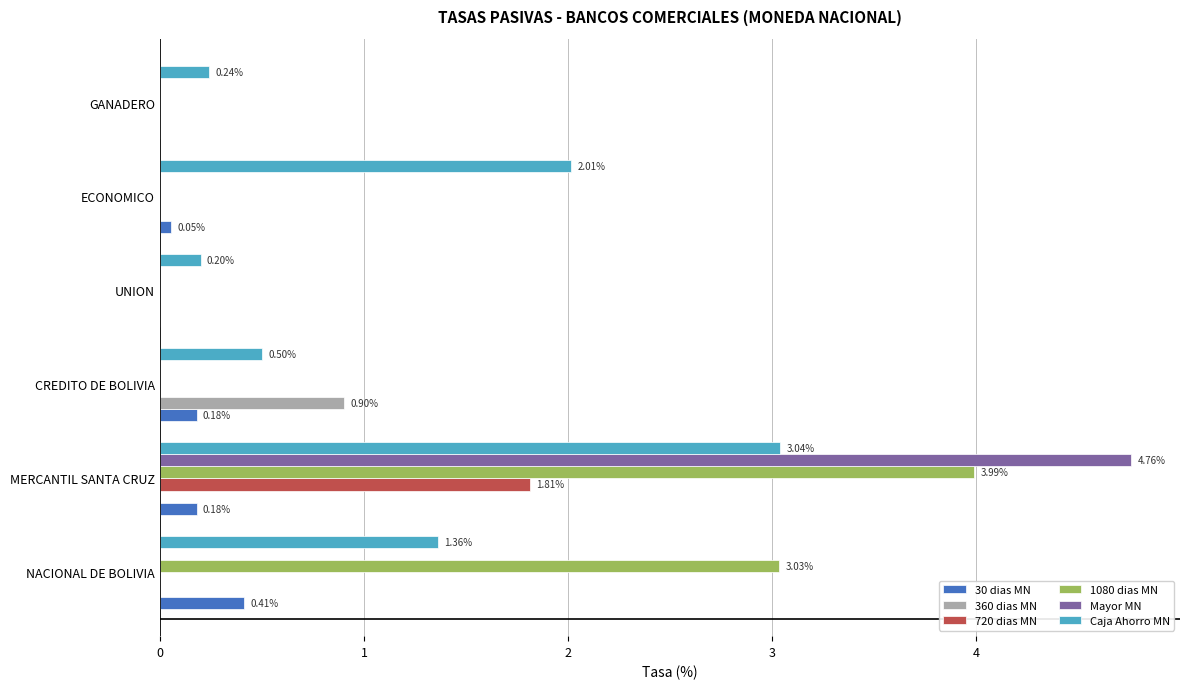

Which category has the highest value across all series?

MERCANTIL SANTA CRUZ